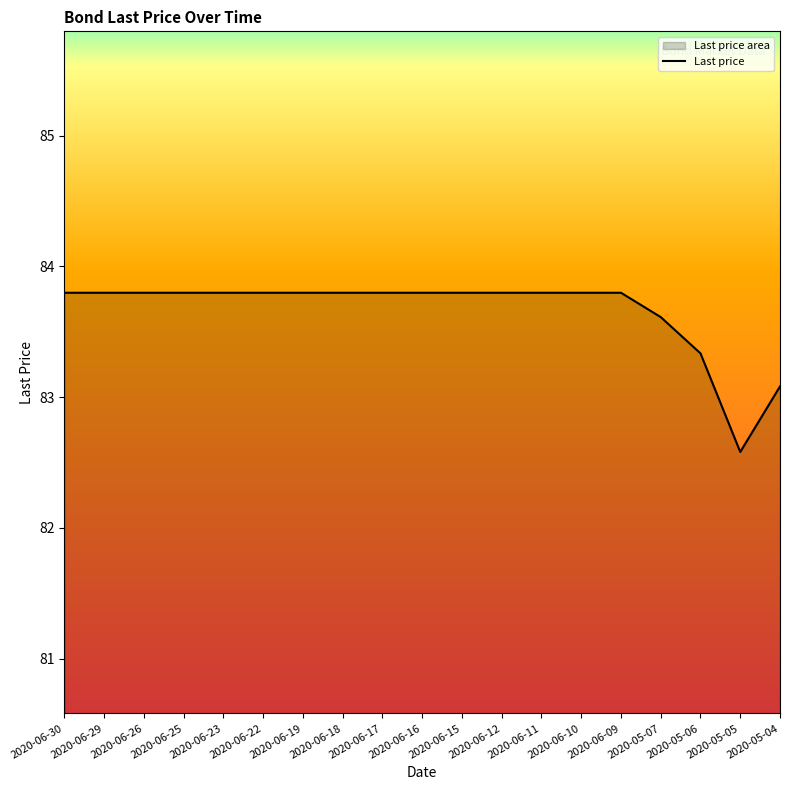

Count the number of values greater than 83.

18